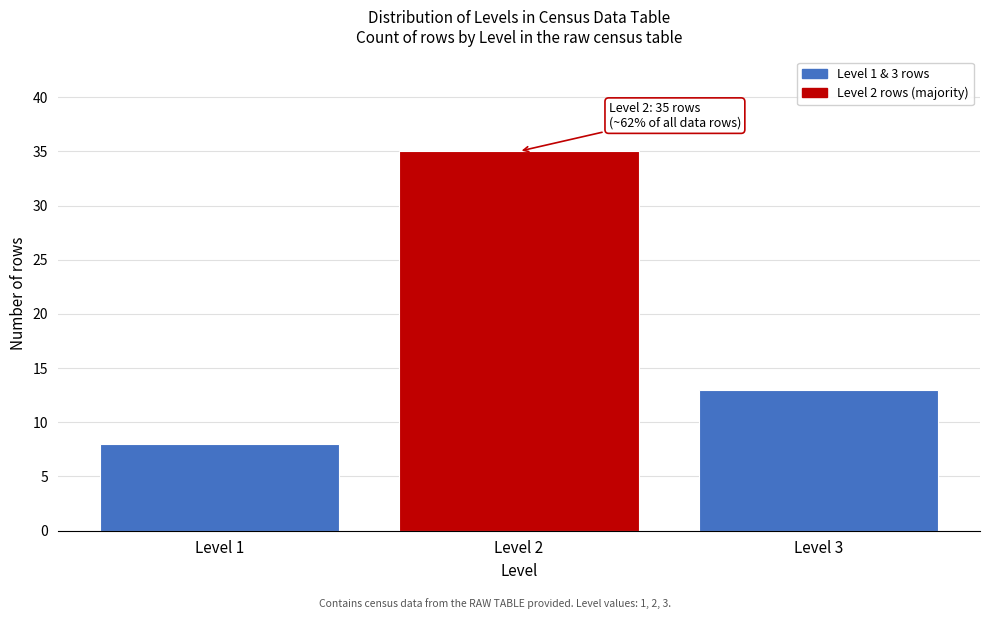

Reading right to left, extract all data points from this chart.

Level 3=13	Level 2=35	Level 1=8